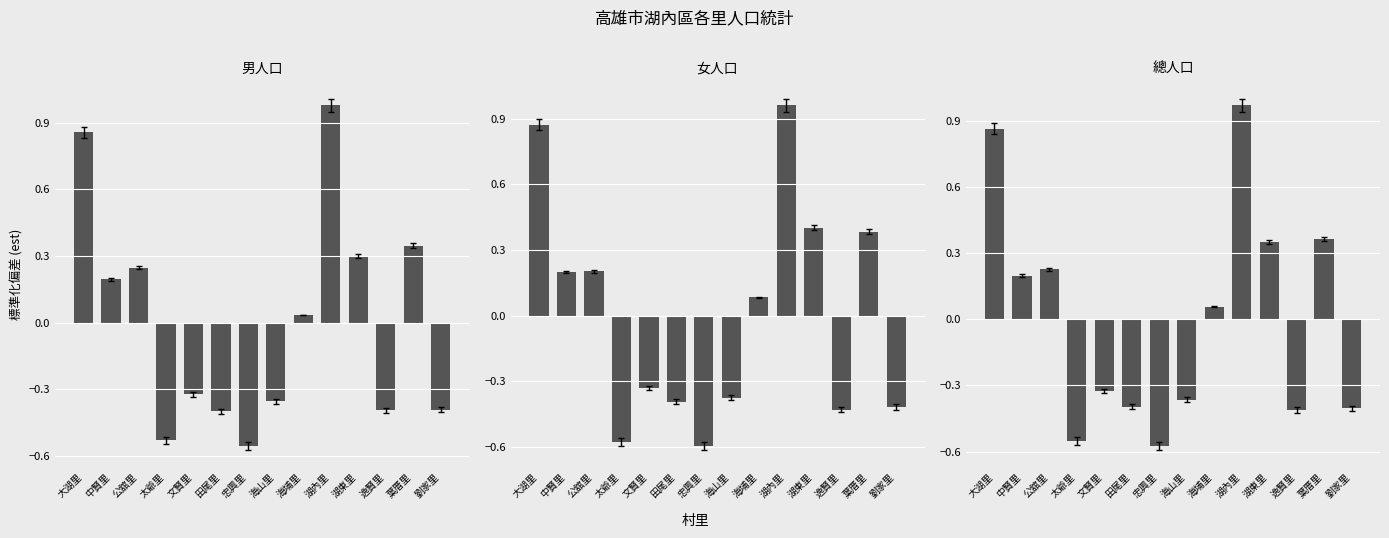

What is the minimum value for 女人口?

-0.6